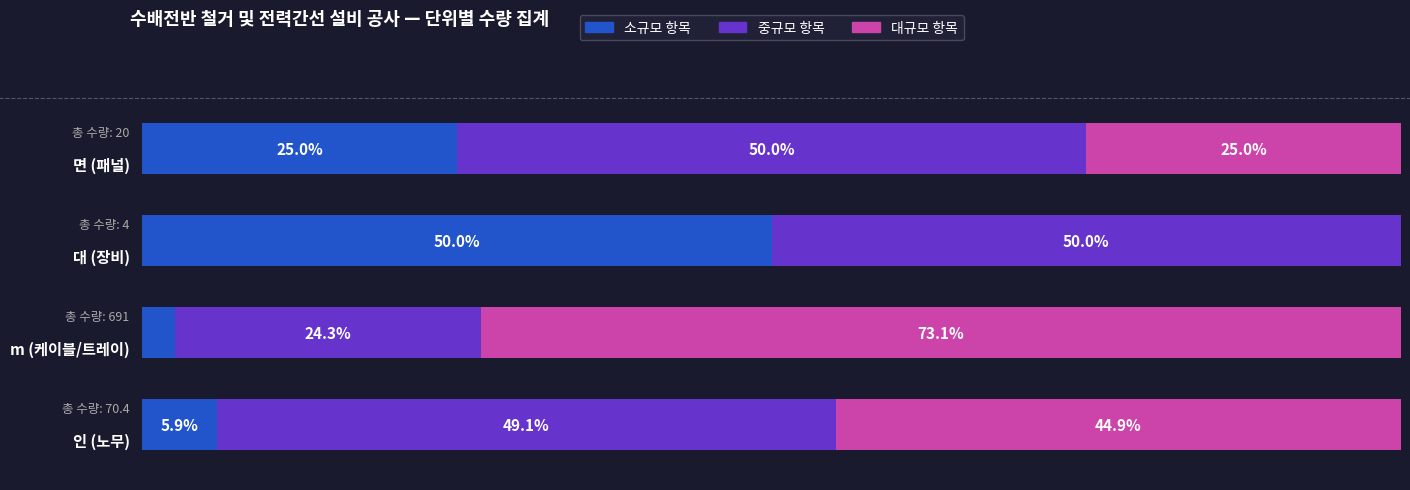

Reading left to right, what are all the values shown in this chart?

소규모 항목: 0=25.0	20=50.0	40=2.6	60=5.9
중규모 항목: 0=50.0	20=50.0	40=24.3	60=49.1
대규모 항목: 0=25.0	20=0.0	40=73.1	60=44.9